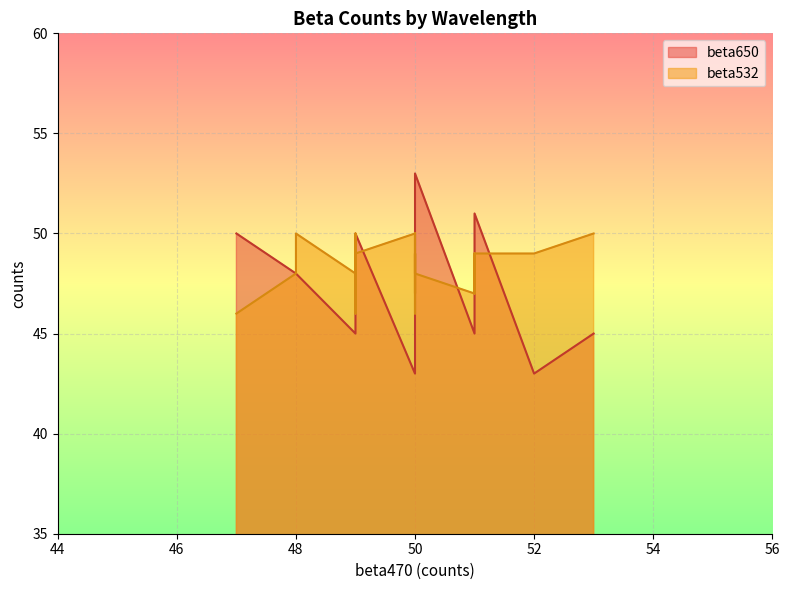

Does the chart display data point markers on the line(s)?

No